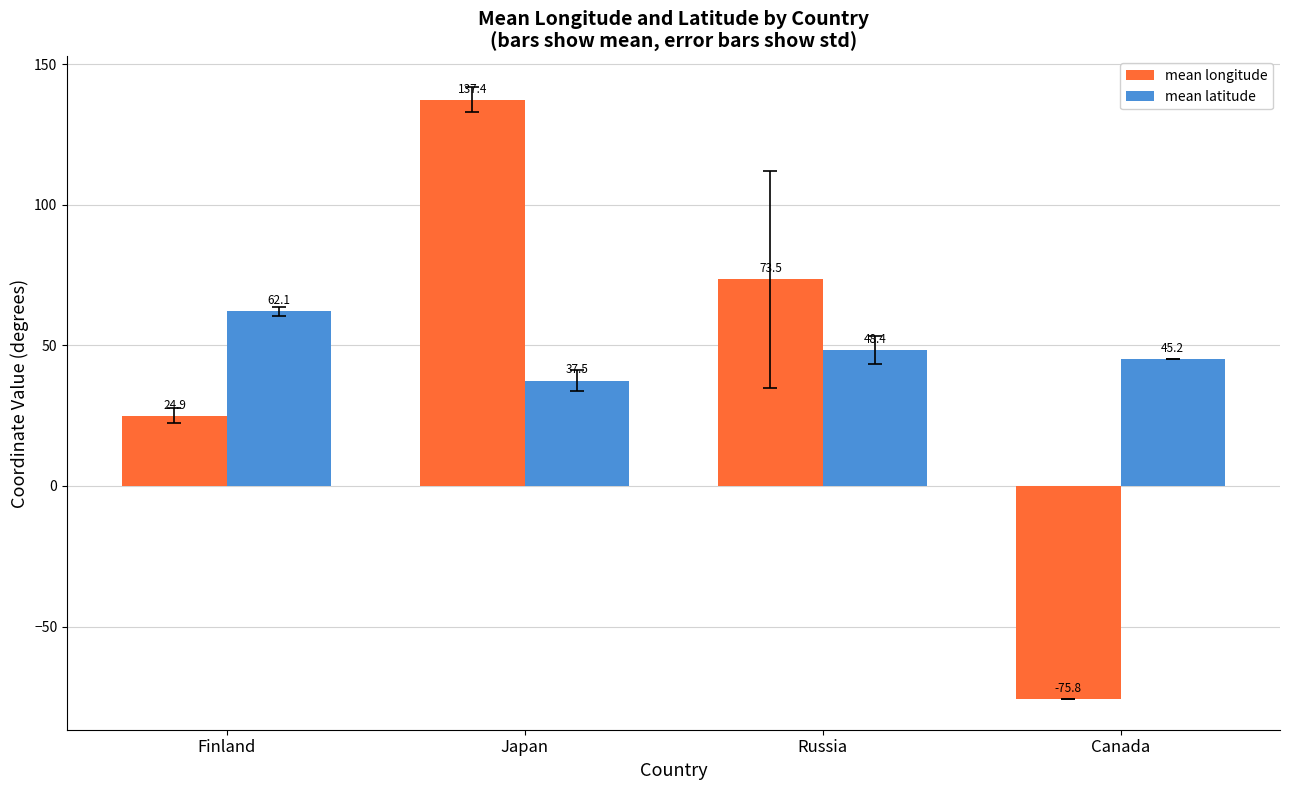

The value of mean longitude at Finland is 24.9. True or false?

True